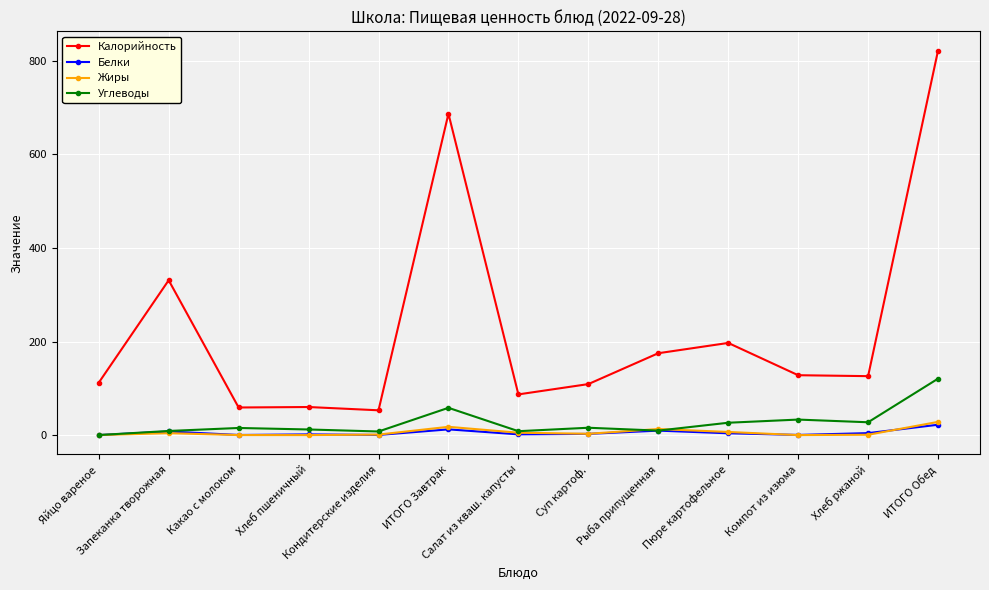

The value of Жиры at Хлеб пшеничный is 0.0. True or false?

True